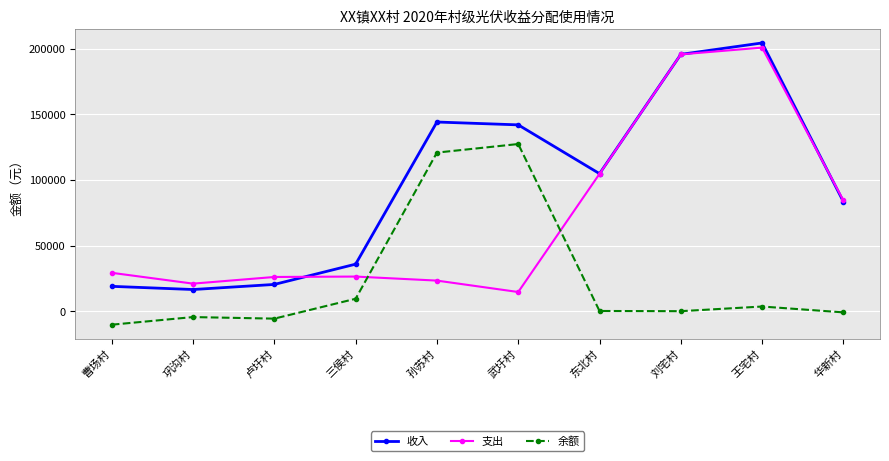

What are all the series names shown in the legend?

收入, 支出, 余额